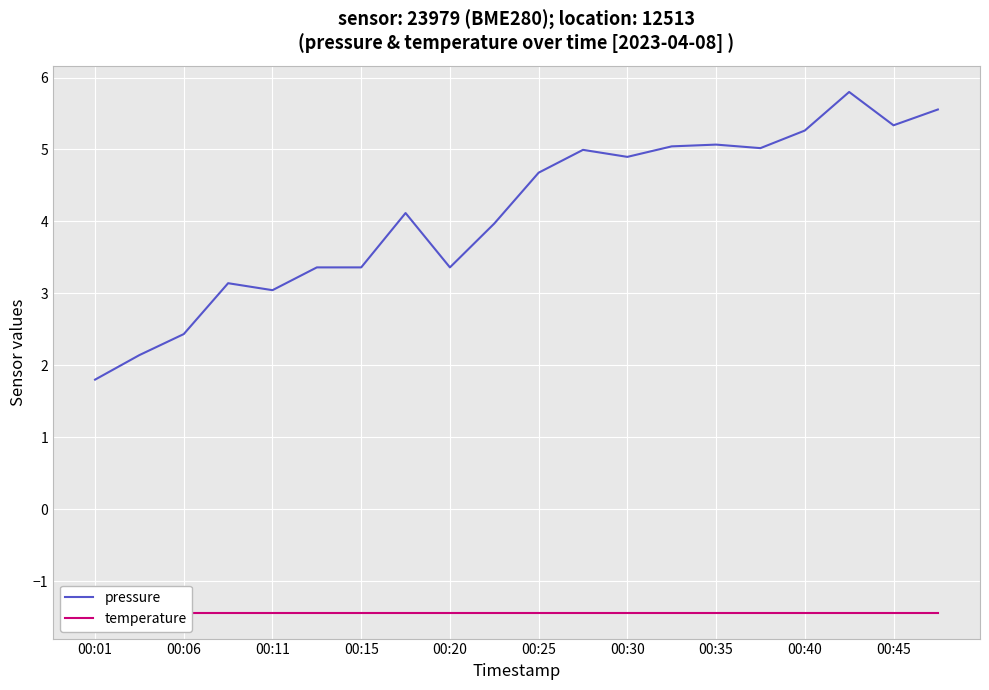

How many interior local peaks does the pressure series have?

5